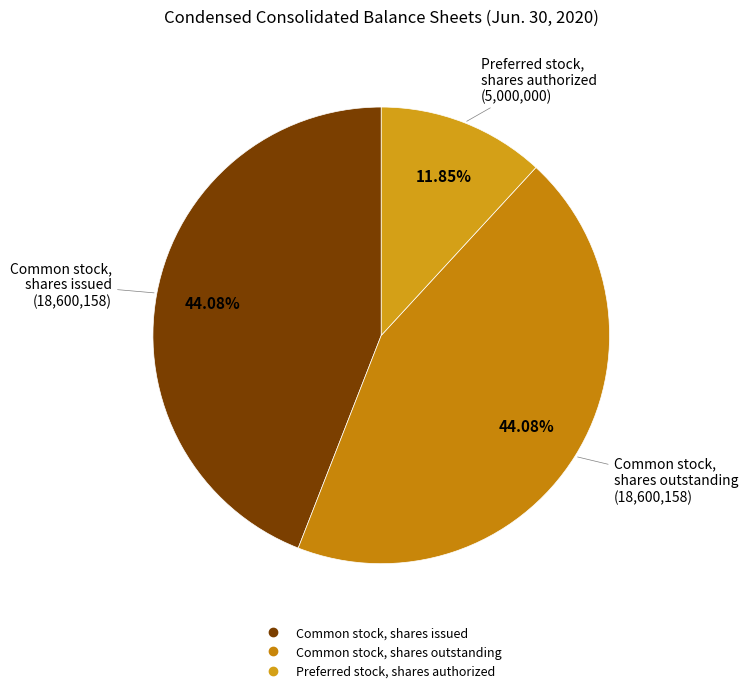

How many slices are in this pie chart?

3